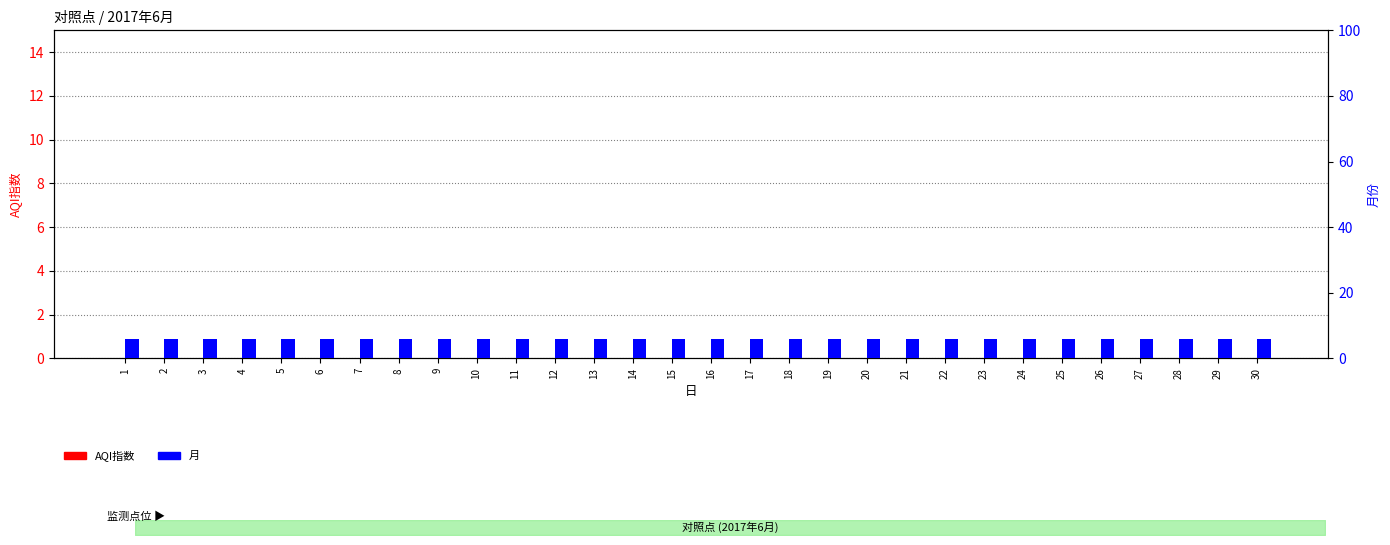

Which series has the widest spread of values?

AQI指数